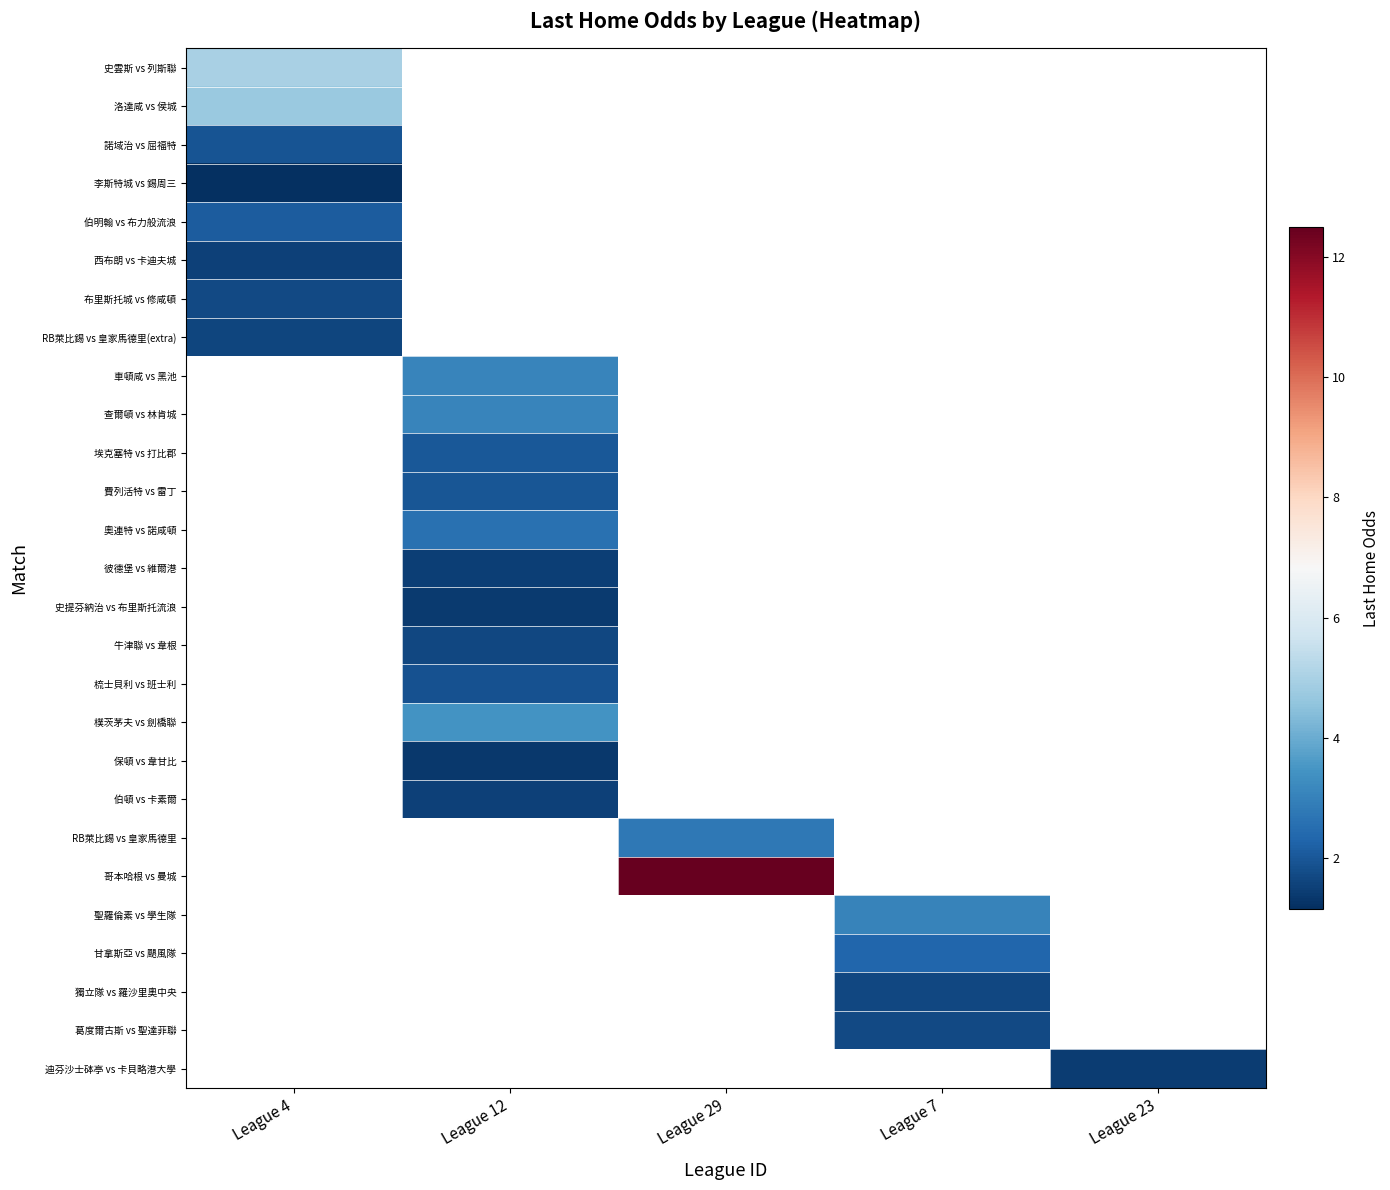

At which category does the chart reach its minimum across all series?

League 4